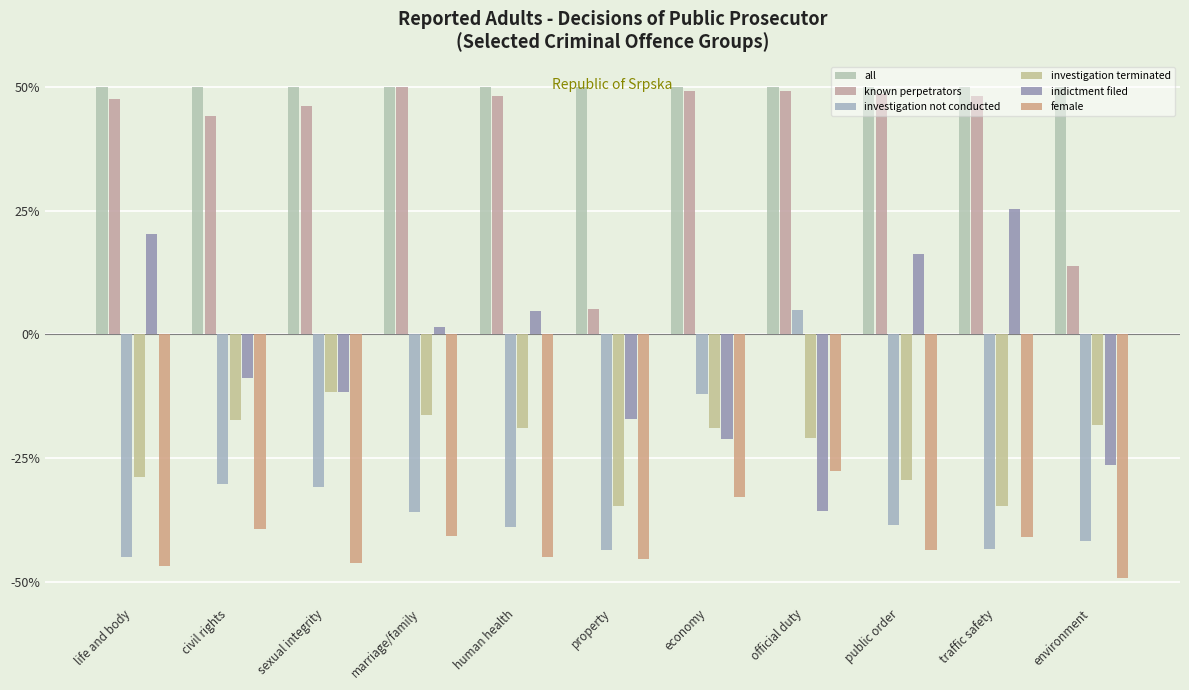

What is the difference between the second highest and second lowest values in the known perpetrators series?

35.3